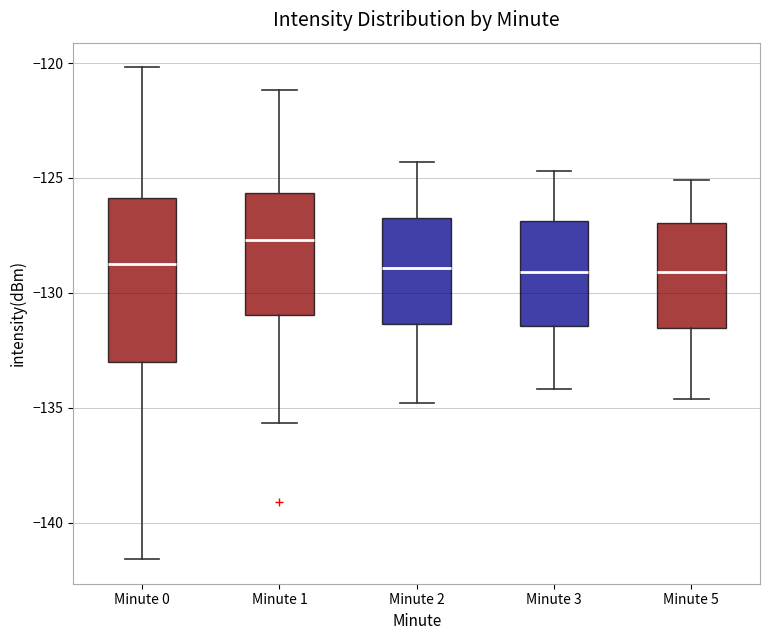

Reading left to right, read every box against the y-axis: the position of its median line, the range the box covers, and the ends of its whiskers. The values are not printed on the chart, so give them approximately, as read against the axis.

Minute 0: median -129.0, box -133.0 to -126.0, whiskers -141.5 to -120.0
Minute 1: median -127.5, box -131.0 to -125.5, whiskers -135.5 to -121.0
Minute 2: median -129.0, box -131.5 to -126.5, whiskers -135.0 to -124.5
Minute 3: median -129.0, box -131.5 to -127.0, whiskers -134.0 to -124.5
Minute 5: median -129.0, box -131.5 to -127.0, whiskers -134.5 to -125.0